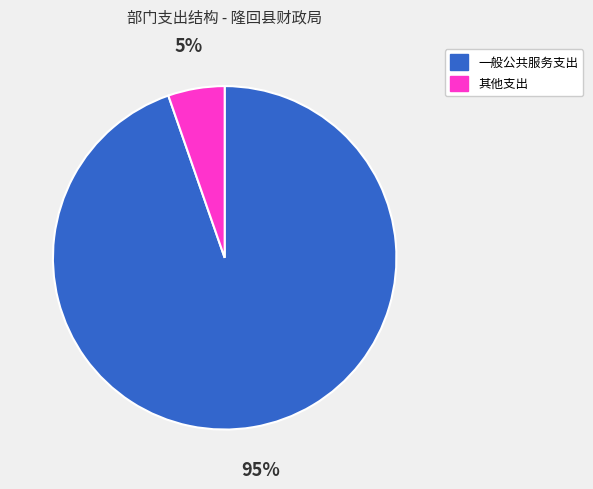

Which category has the biggest portion of the pie?

一般公共服务支出